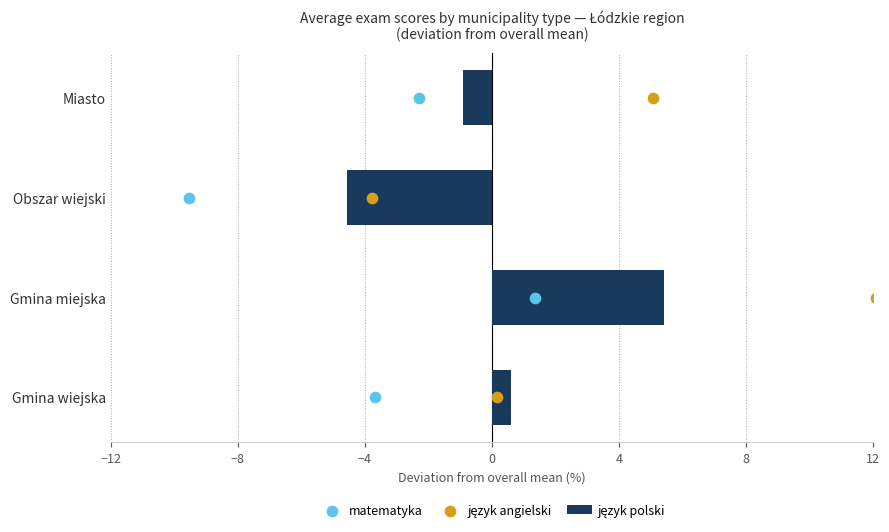

At how many categories does at least one series exceed 2?

2